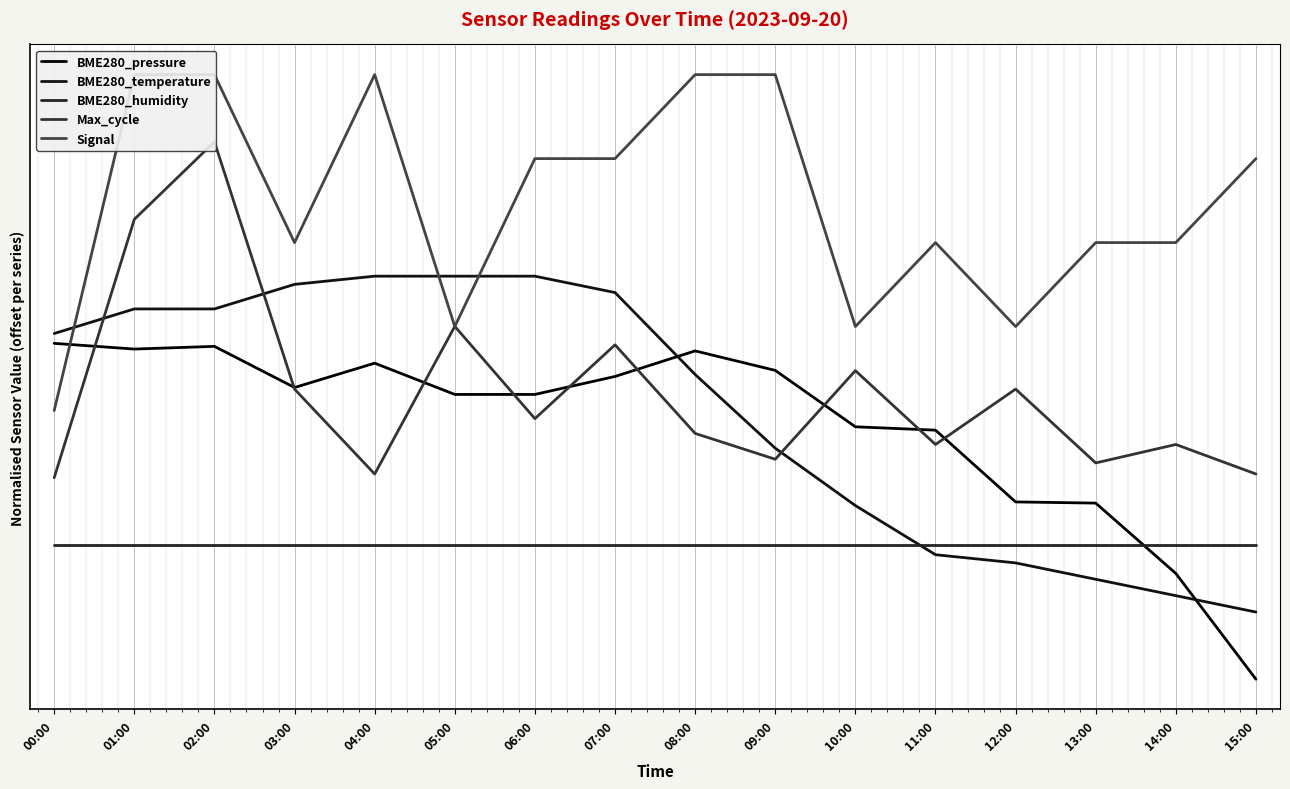

At which category does the chart reach its peak across all series?

01:00